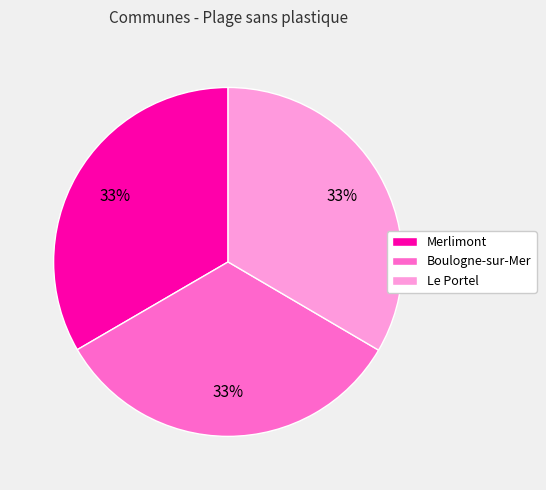

Combined, do Le Portel and Merlimont account for over 50%?

Yes